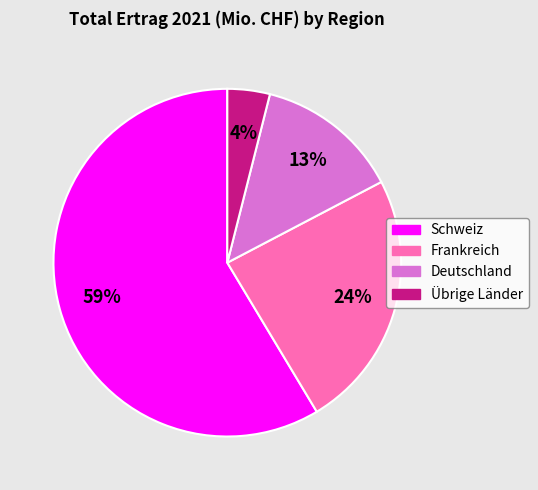

Which category has the biggest portion of the pie?

Schweiz